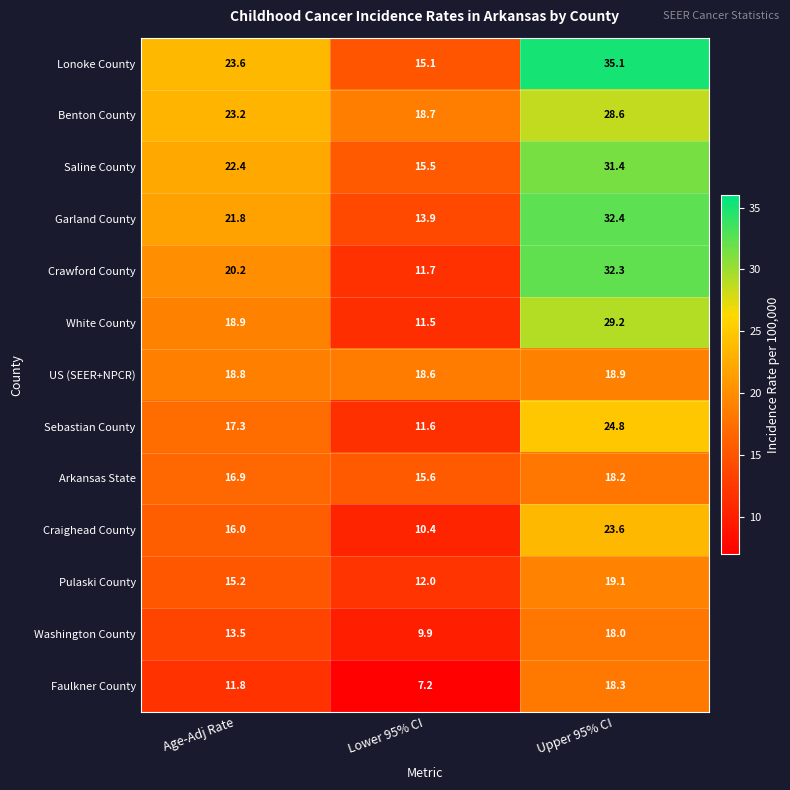

What is the difference between the highest and lowest values at Age-Adj Rate?

11.8